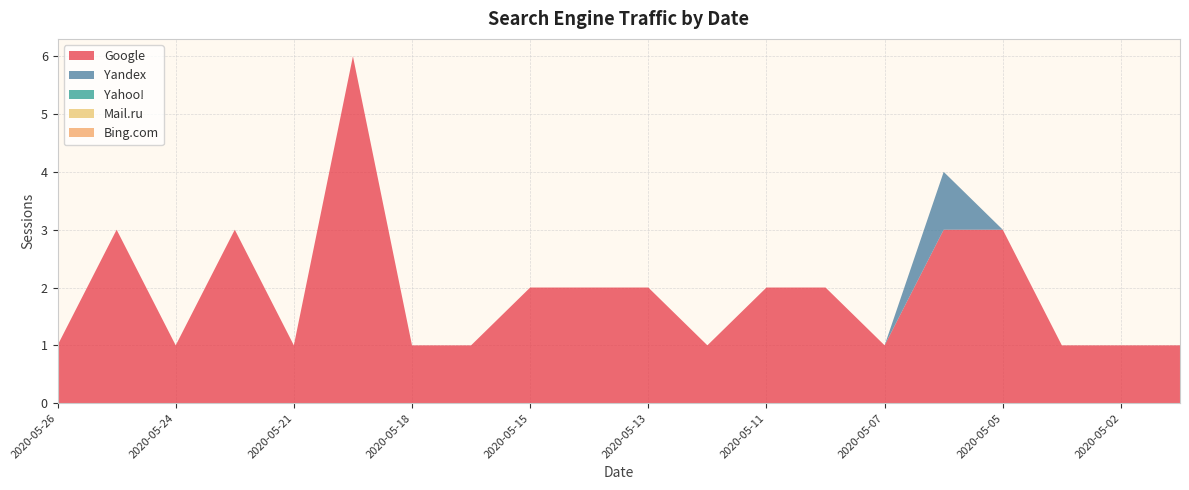

Reading right to left, what are all the values shown in this chart?

Google: 1	1	1	3	3	1	2	2	1	2	2	2	1	1	6	1	3	1	3	1
Yandex: 0	0	0	0	1	0	0	0	0	0	0	0	0	0	0	0	0	0	0	0
Yahoo!: 0	0	0	0	0	0	0	0	0	0	0	0	0	0	0	0	0	0	0	0
Mail.ru: 0	0	0	0	0	0	0	0	0	0	0	0	0	0	0	0	0	0	0	0
Bing.com: 0	0	0	0	0	0	0	0	0	0	0	0	0	0	0	0	0	0	0	0